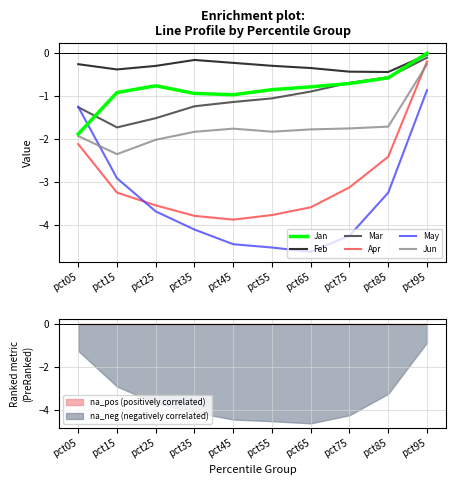

Reading left to right, what are all the values shown in this chart?

Jan: -1.9	-0.9	-0.8	-0.9	-1.0	-0.8	-0.8	-0.7	-0.6	0.0
Feb: -0.3	-0.4	-0.3	-0.2	-0.2	-0.3	-0.3	-0.4	-0.4	-0.0
Mar: -1.3	-1.7	-1.5	-1.2	-1.1	-1.1	-0.9	-0.7	-0.6	-0.1
Apr: -2.1	-3.2	-3.5	-3.8	-3.9	-3.8	-3.6	-3.1	-2.4	-0.2
May: -1.2	-2.9	-3.7	-4.1	-4.4	-4.5	-4.6	-4.2	-3.2	-0.9
Jun: -1.9	-2.3	-2.0	-1.8	-1.8	-1.8	-1.8	-1.7	-1.7	-0.3